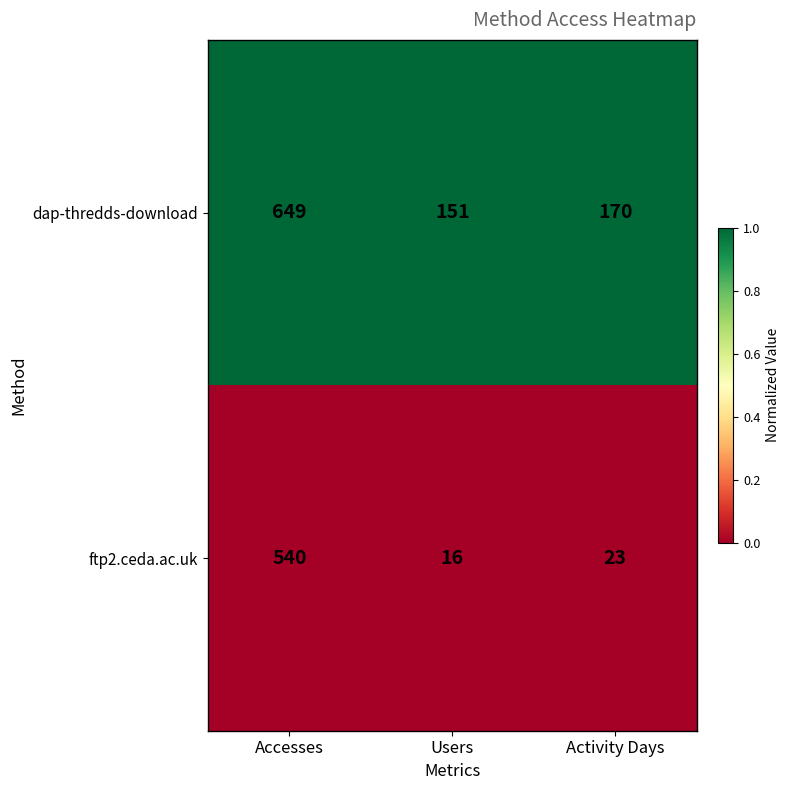

Reading left to right, list all the values displayed in this chart.

dap-thredds-download: 649	151	170
ftp2.ceda.ac.uk: 540	16	23